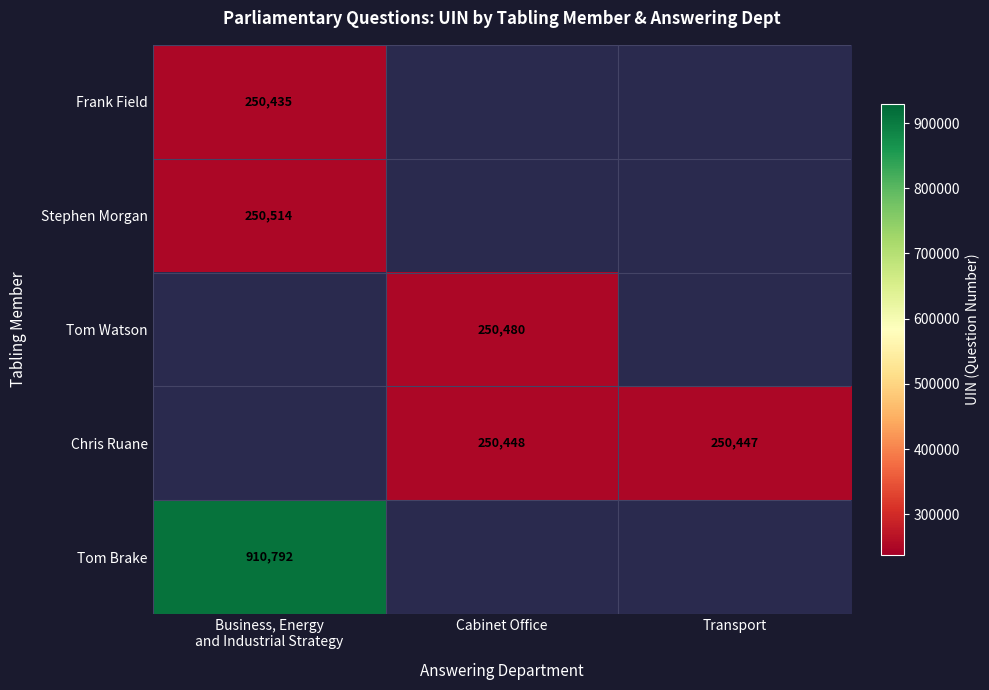

How many distinct data groups are displayed?

5